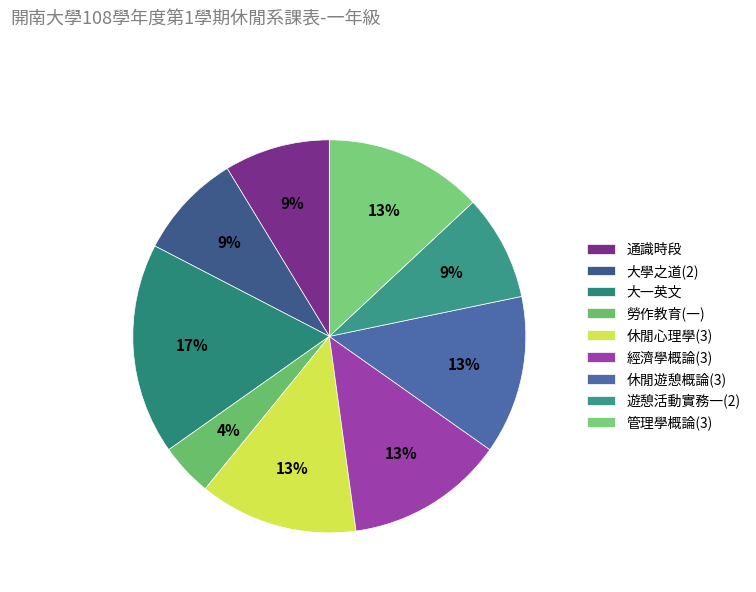

What is the change in value from 通識時段 to 經濟學概論(3)?

+1